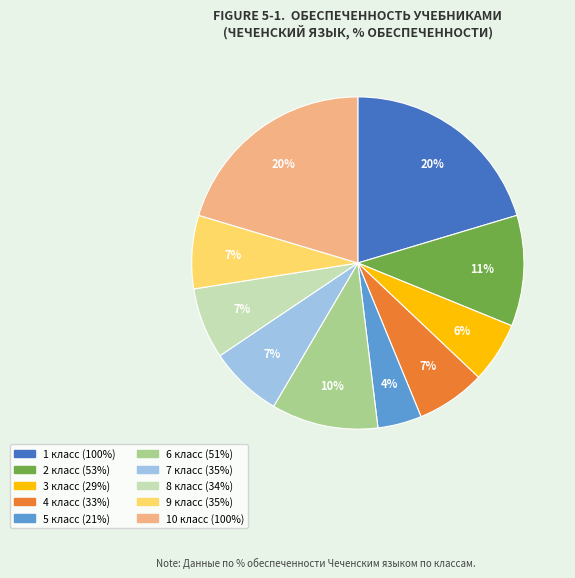

To the nearest percent, what is the difference between the largest and smallest slice percentages?

16%